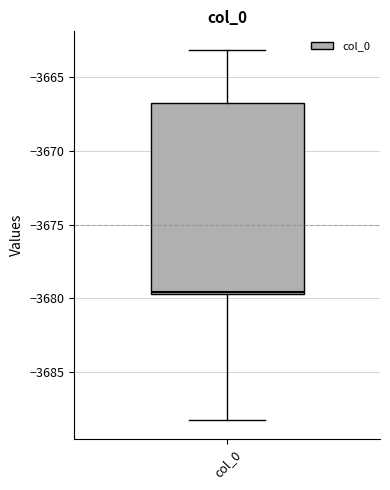

Where is the upper edge of the box for col_0 on the y-axis? The values are not printed on the chart, so give them approximately, as read against the axis.

-3667.0